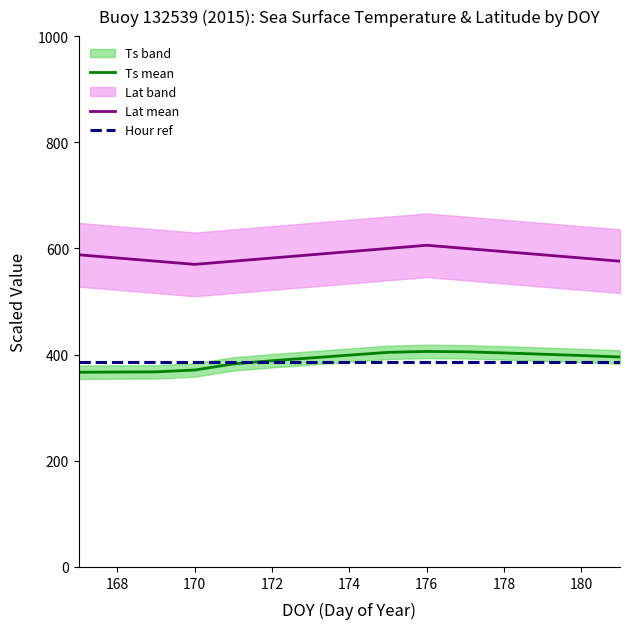

What is the maximum value for Ts mean?

406.0